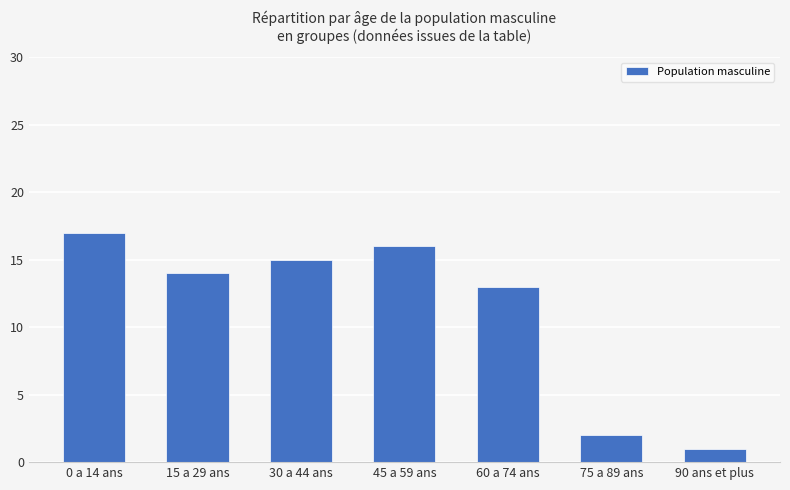

What is the difference between the maximum and minimum values?

16